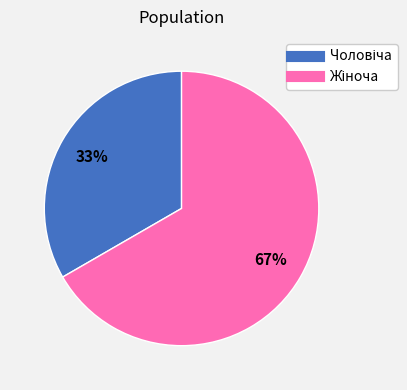

To the nearest percent, what is the average slice percentage?

50%